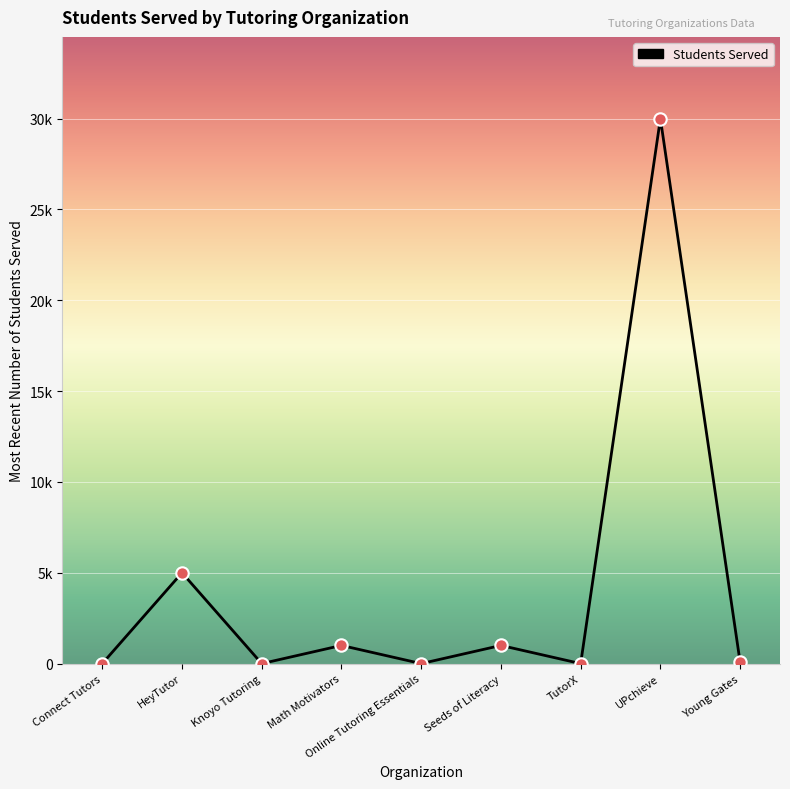

Which has a higher value, Online Tutoring Essentials or Connect Tutors?

Online Tutoring Essentials